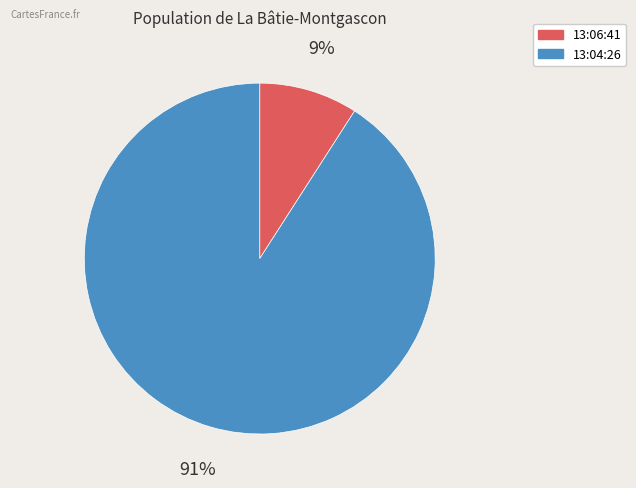

Is it true that 13:06:41 is 9% of the pie?

True